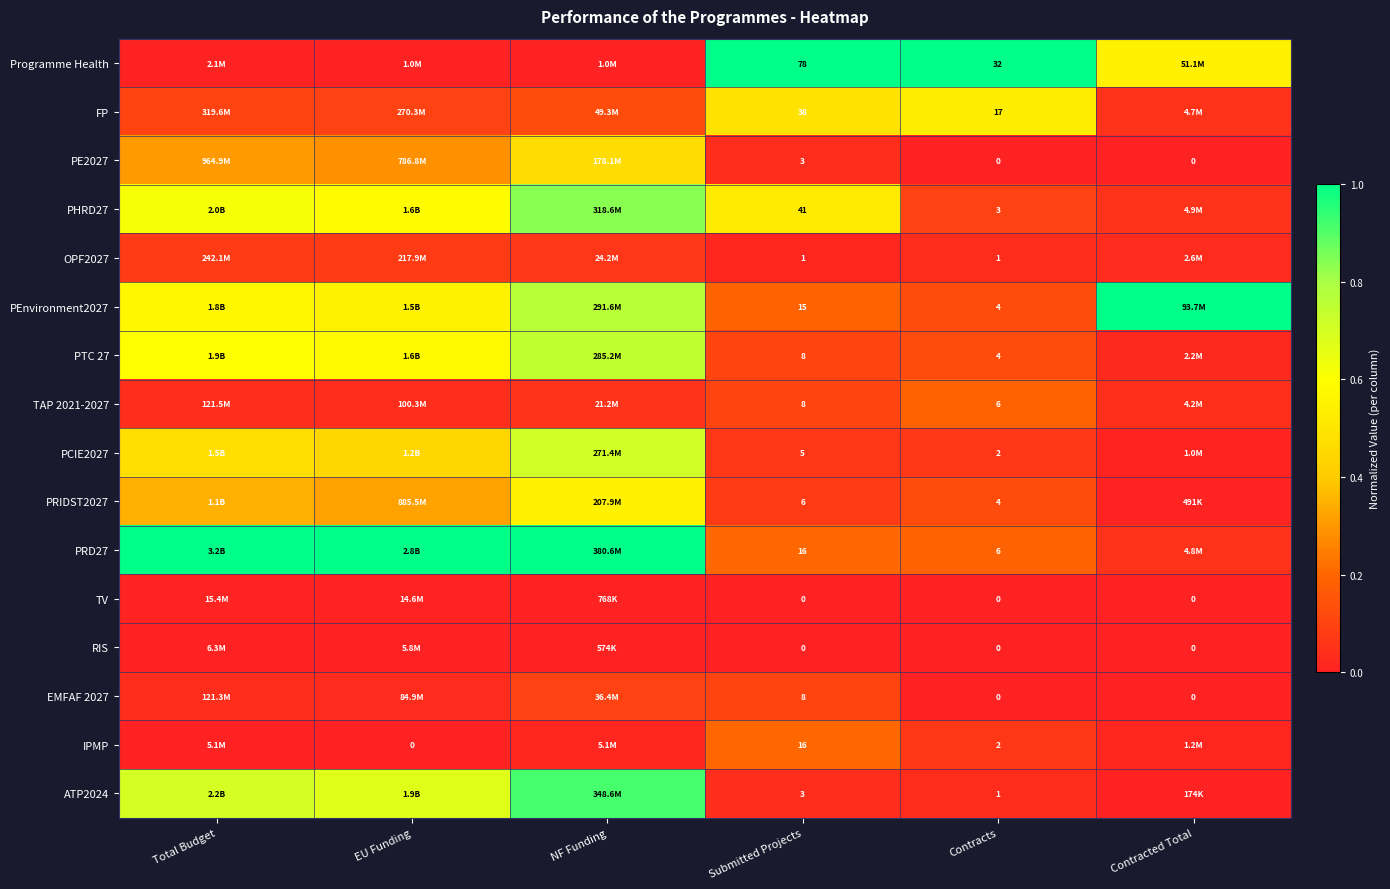

Which category has the lowest value in the TV series?

Submitted Projects